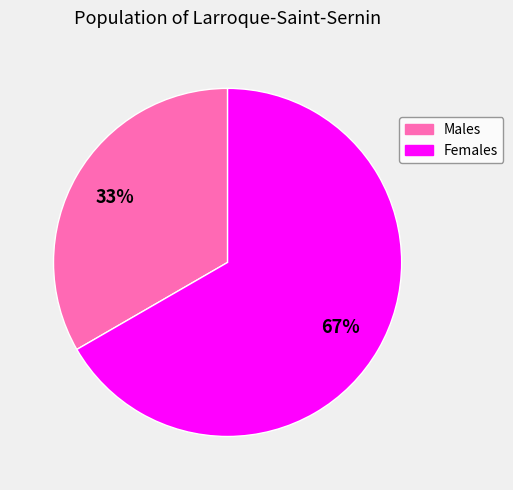

Does any single category account for the majority?

Yes